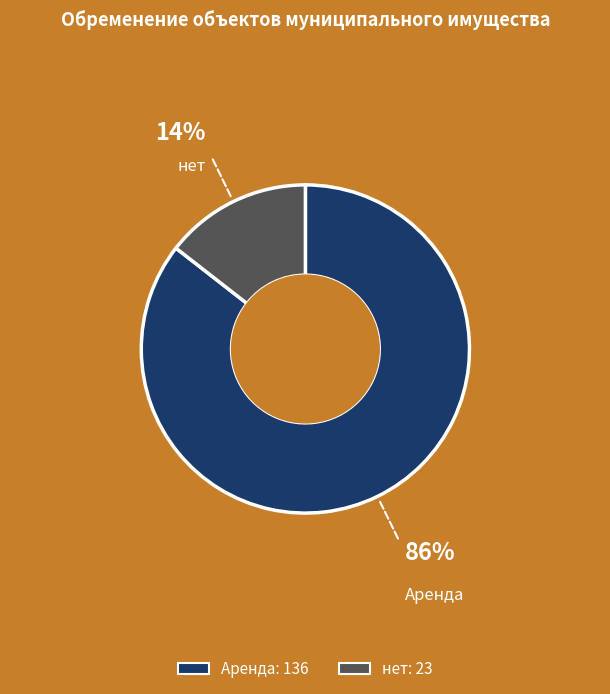

Between нет and Аренда, which is larger?

Аренда